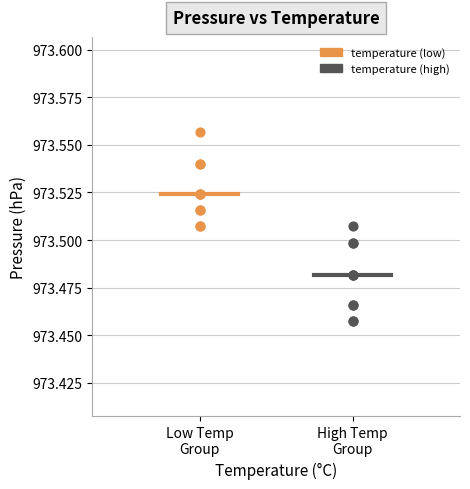

Which series has the largest Y range (max minus min)?

temperature (high)